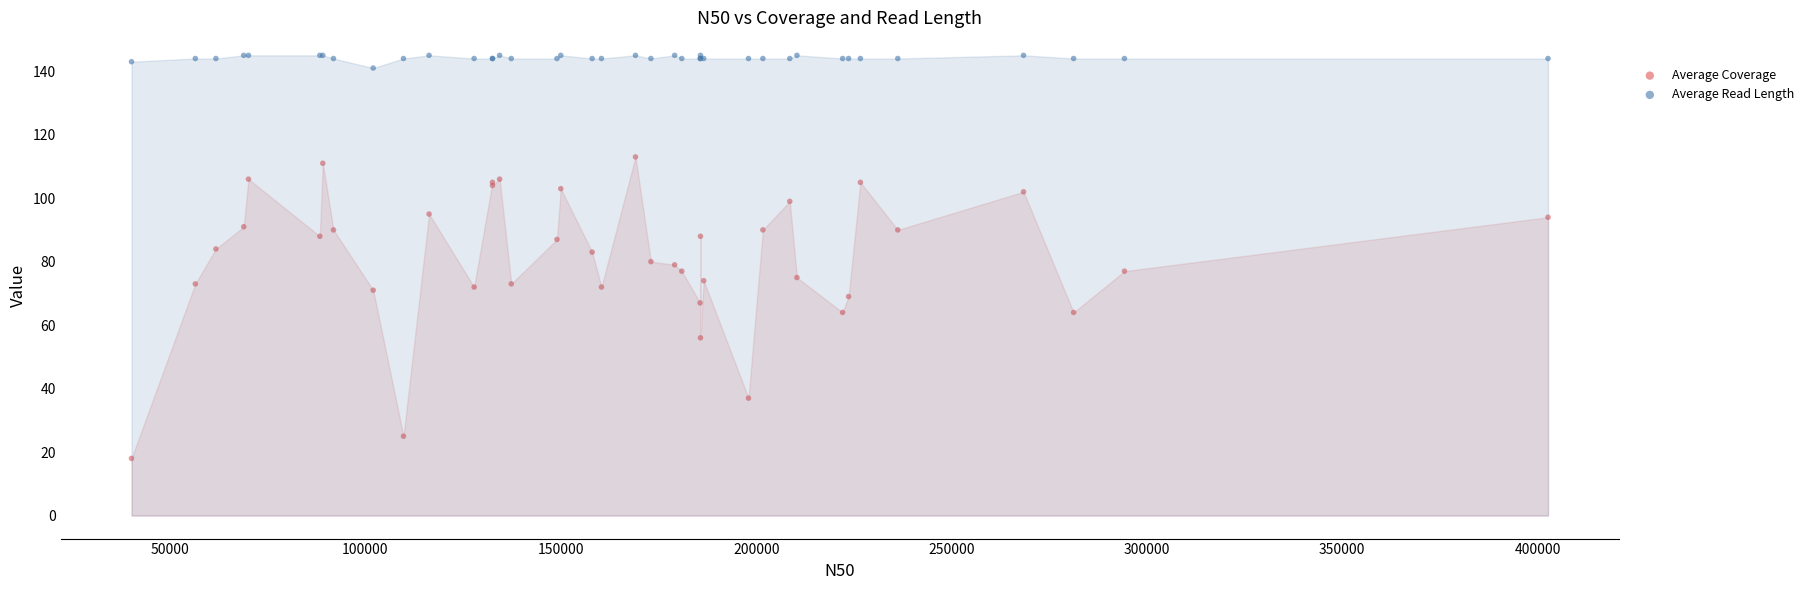

Which series contains the lowest Y value?

Average Coverage